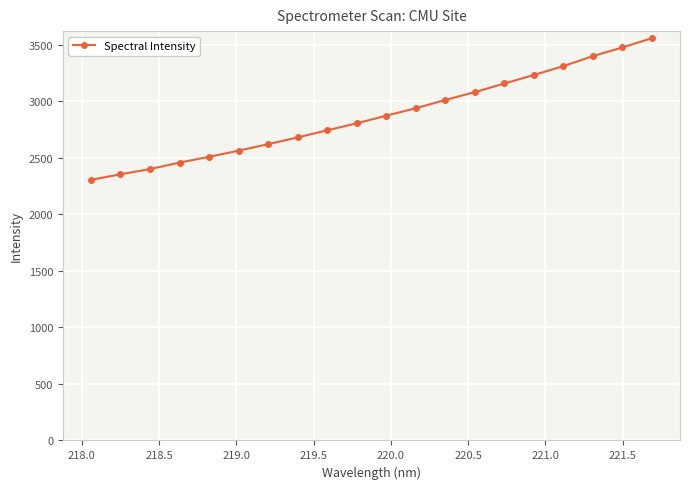

Reading right to left, transcribe all the data shown in this chart.

3557.3	3475.4	3398.9	3310.7	3232.1	3156.7	3081.0	3010.9	2938.4	2872.0	2804.7	2742.7	2680.2	2620.1	2563.0	2508.2	2457.4	2400.1	2353.8	2304.8